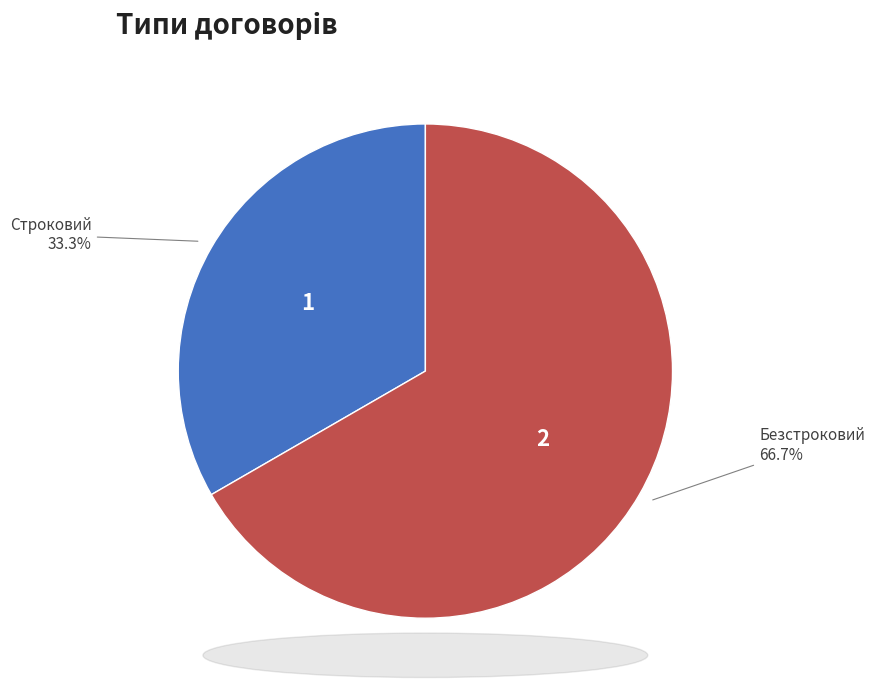

Is there a majority slice in this chart?

Yes